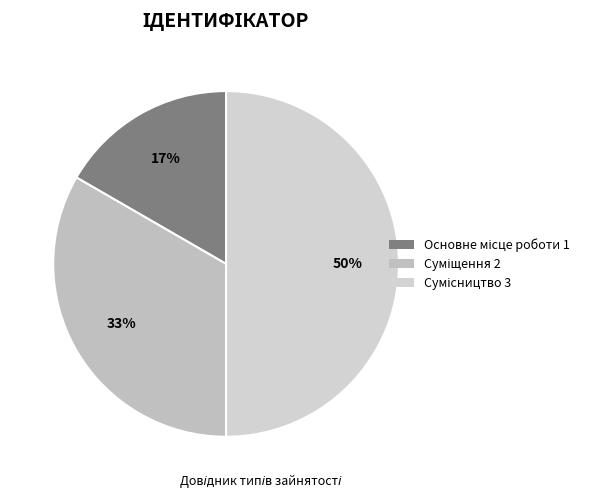

How many slices are in this pie chart?

3